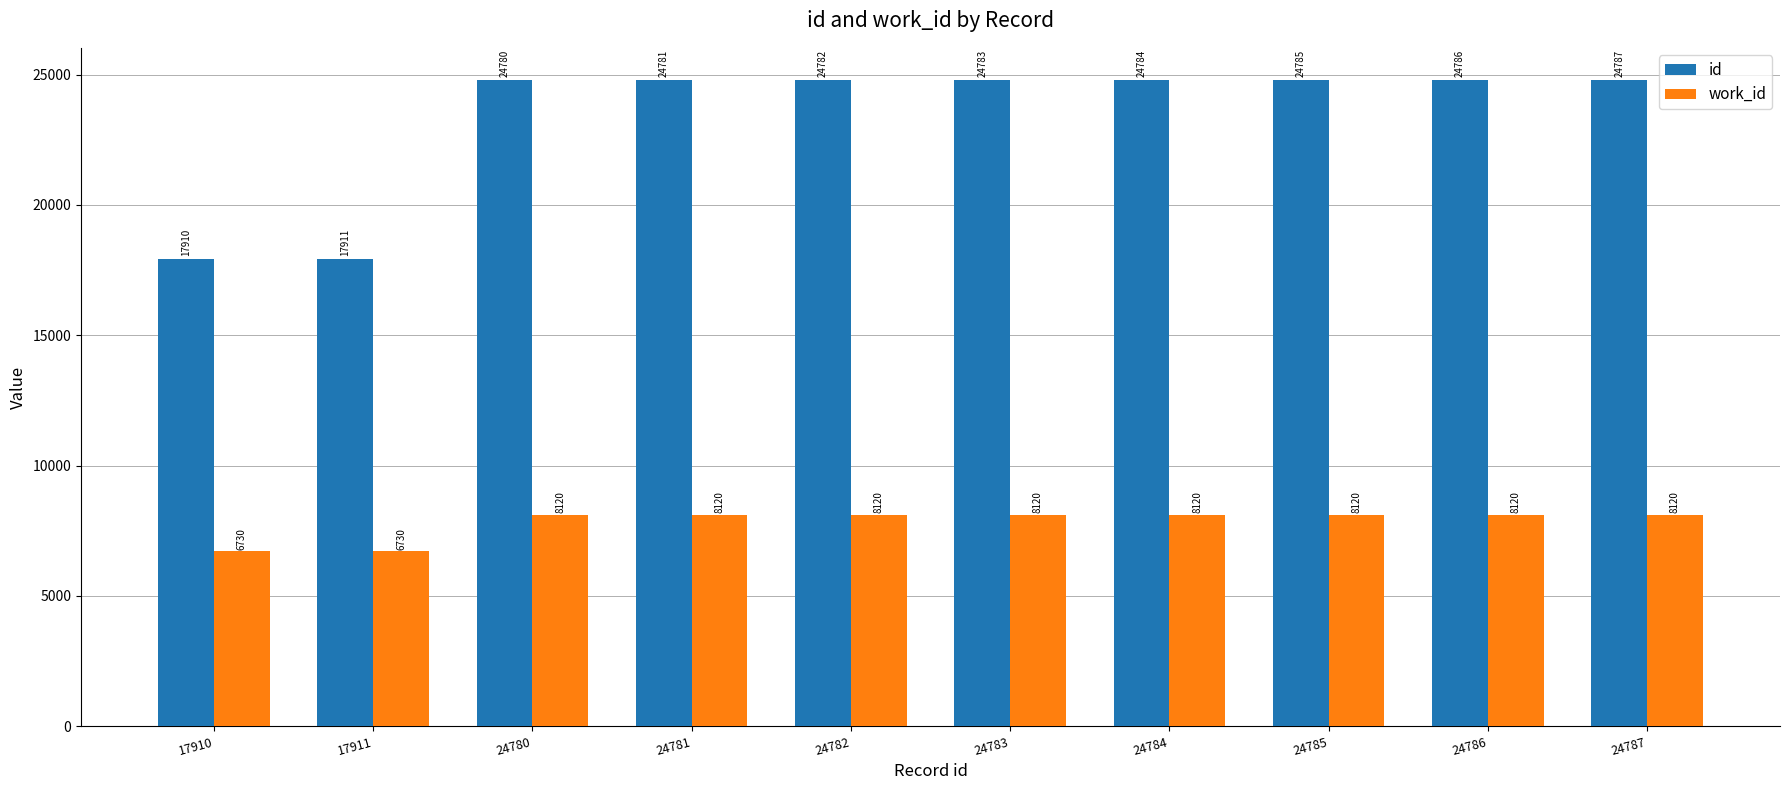

What is the total value across all series at 17911?

24641